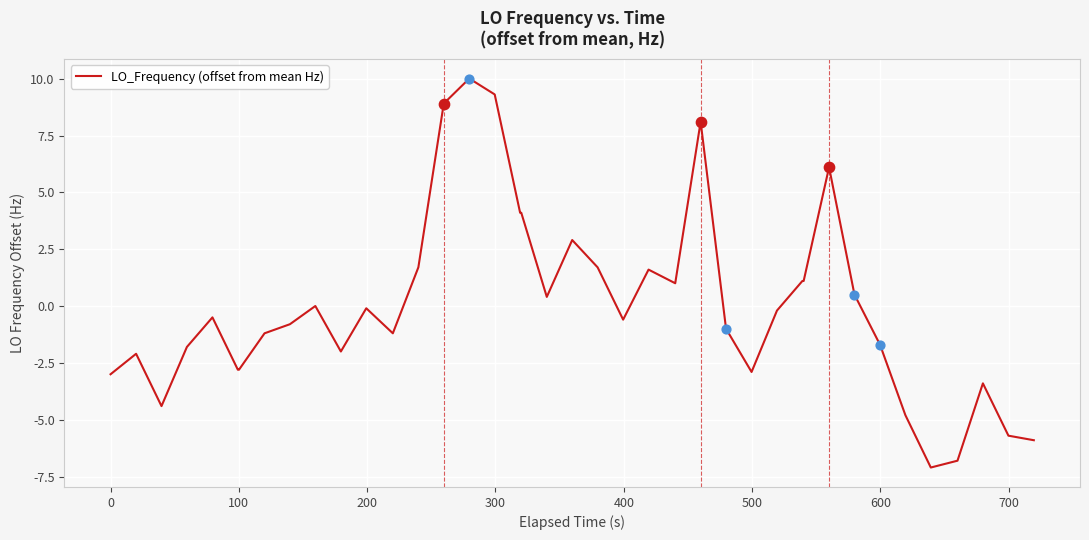

What is the difference between the maximum and minimum values?

17.1